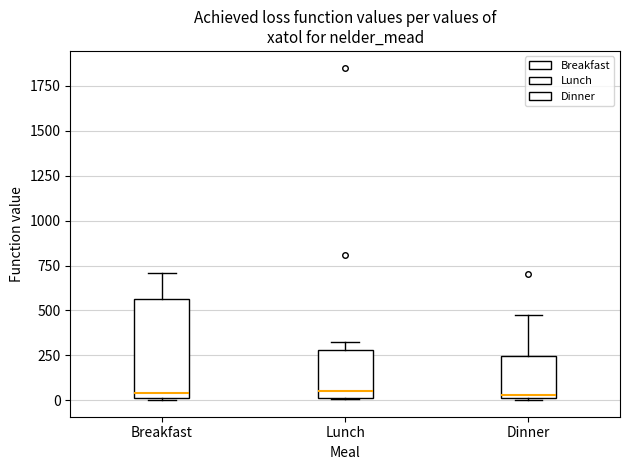

Comparing the boxes themselves (not the whiskers), which one is the tallest?

Breakfast